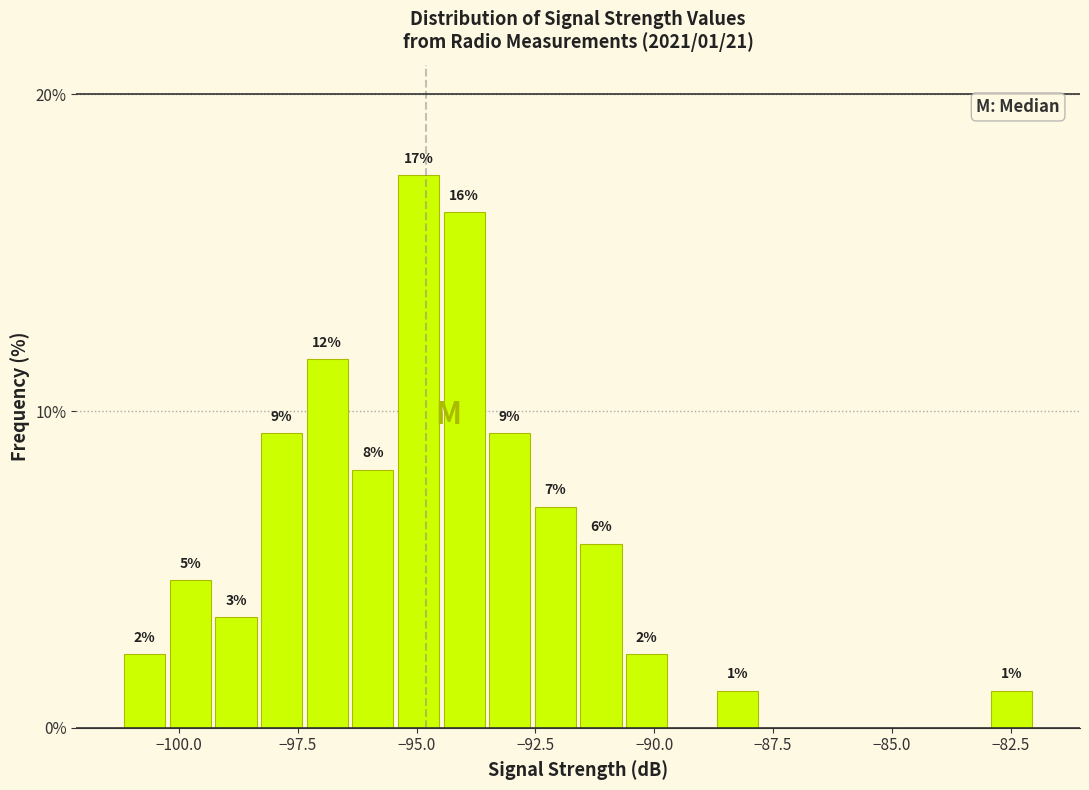

Around what value on the x-axis is the tallest bar? Give the approximate position of its centre, as read against the axis.

-95.0